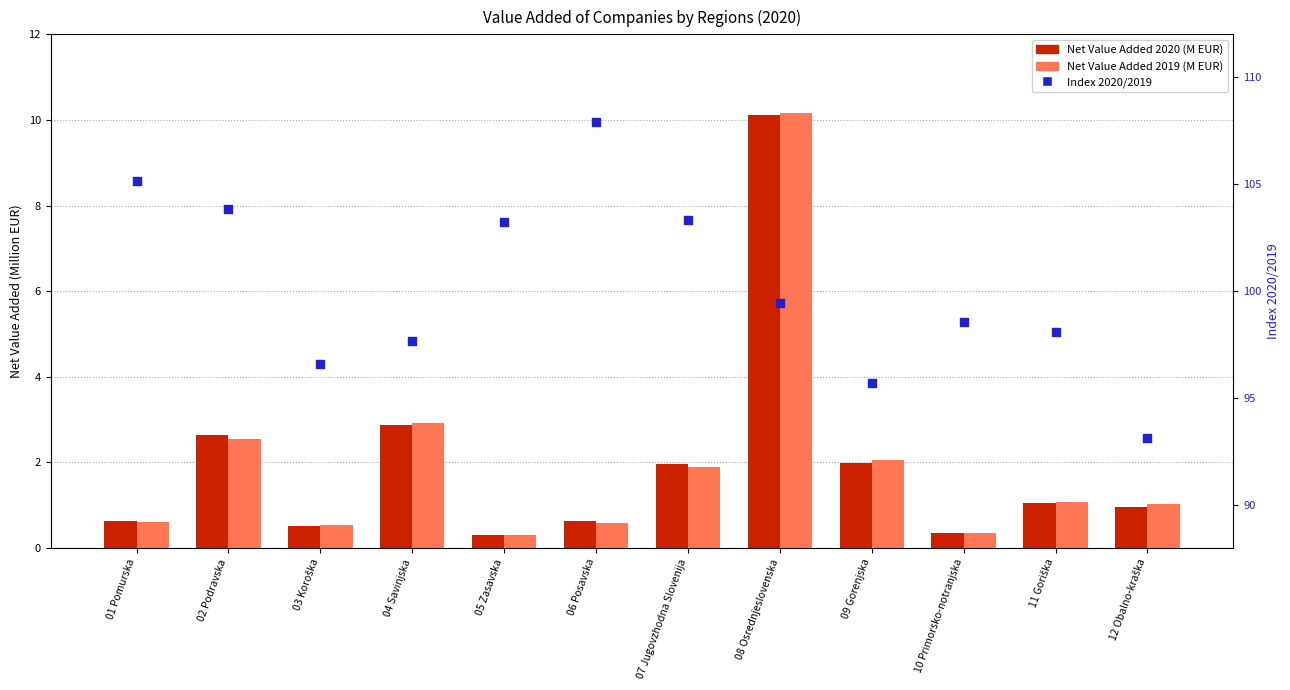

What is the total value across all series at 12 Obalno-kraška?

95.1